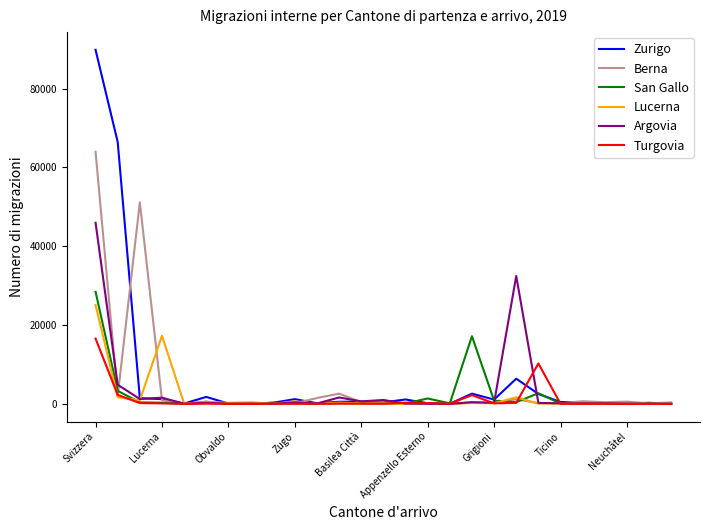

Which series has the largest range (max minus min)?

Zurigo